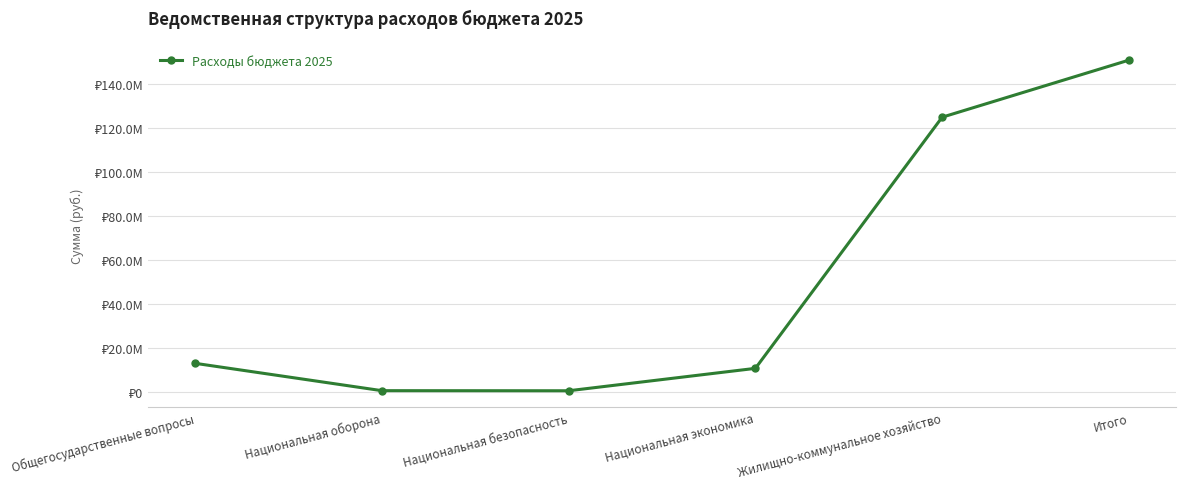

Reading left to right, transcribe all the data shown in this chart.

12866323.2	418070.0	375404.5	10577188.9	124904910.7	150884248.3